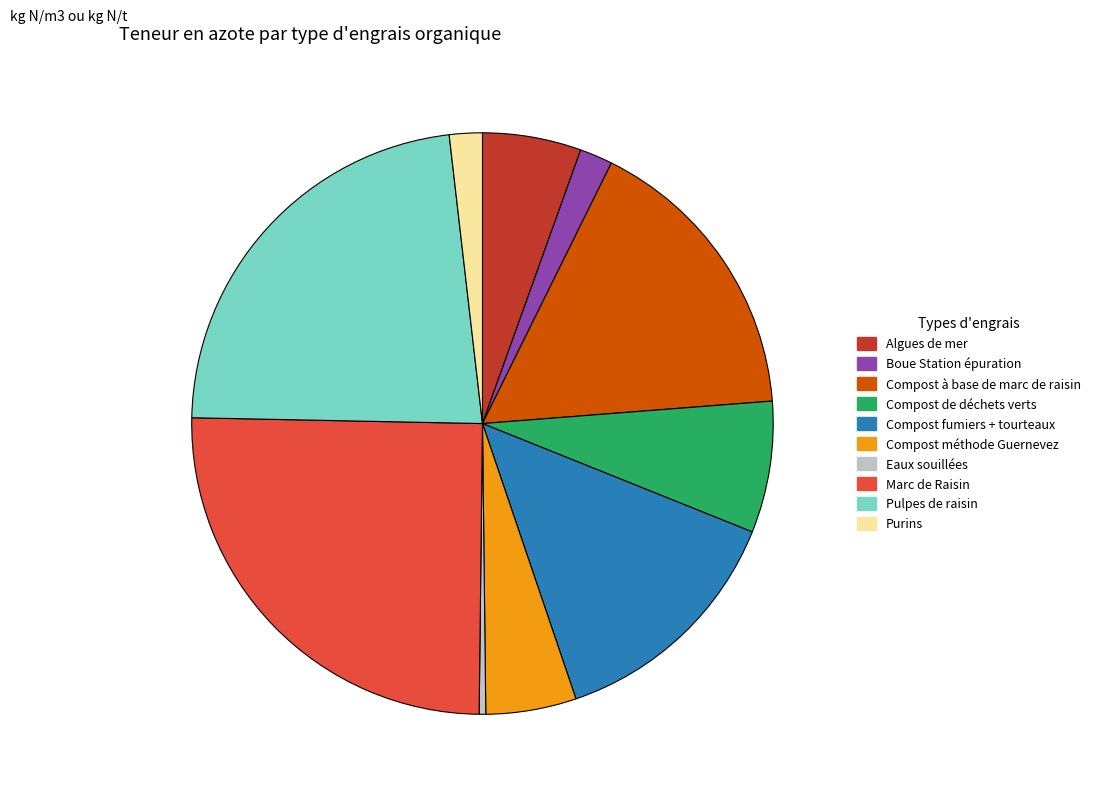

Do Algues de mer and Eaux souillées together represent more than half of the pie?

No